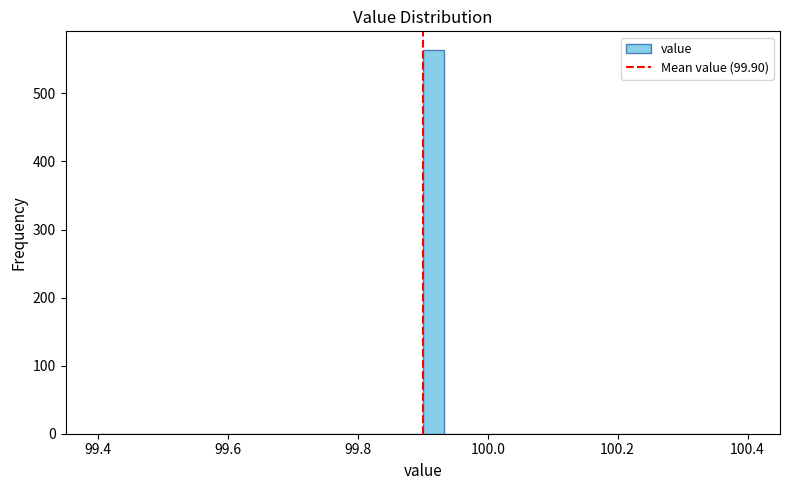

Read against the x-axis, roughly where is the centre of the tallest bar?

99.92